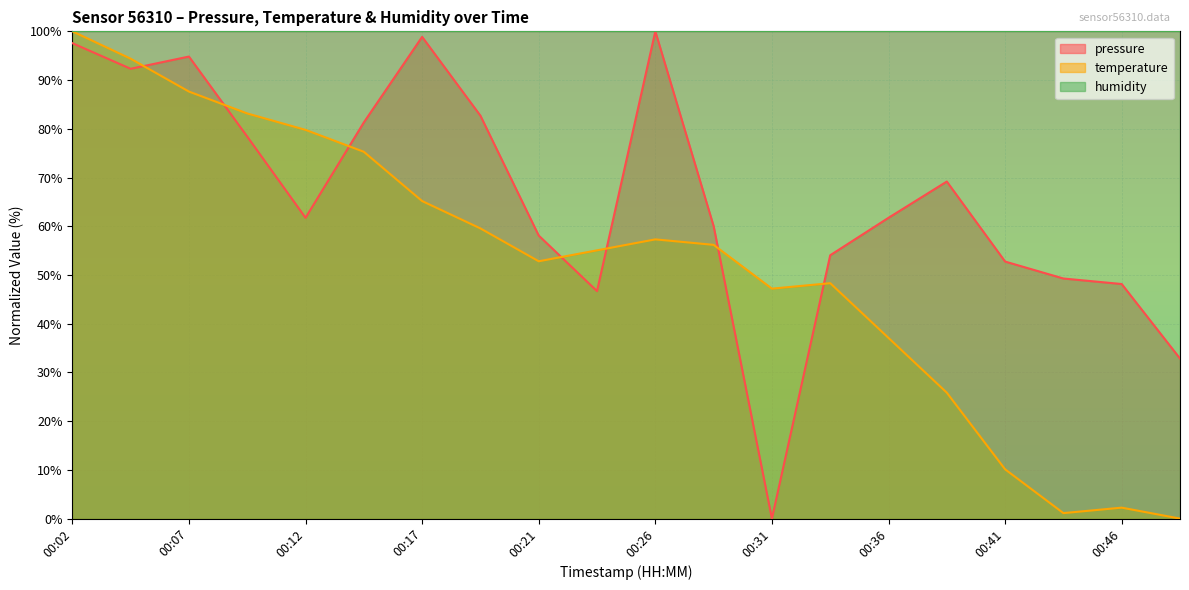

What is the value of the temperature point at the 17th from the left?

10.1